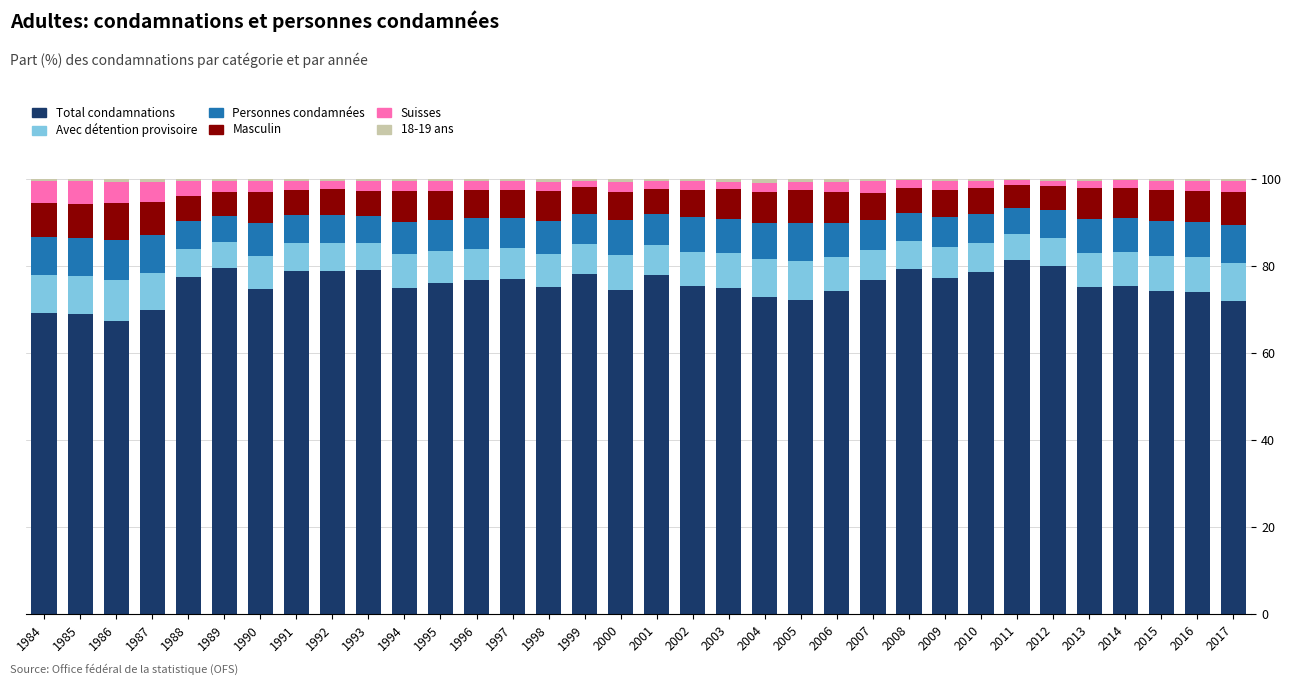

What is the maximum value for Total condamnations?

81.5